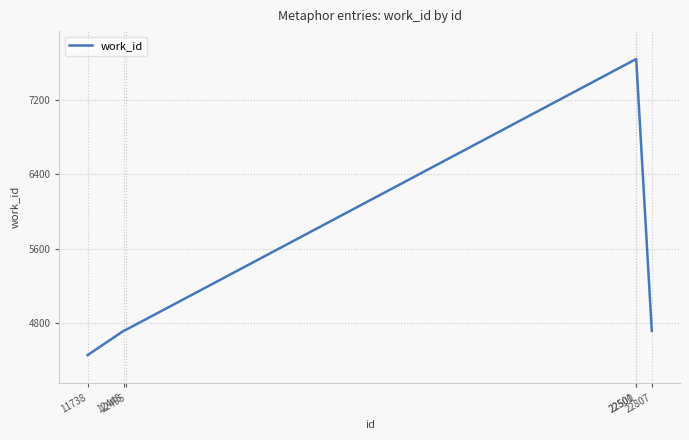

What is the smallest value displayed?

4457